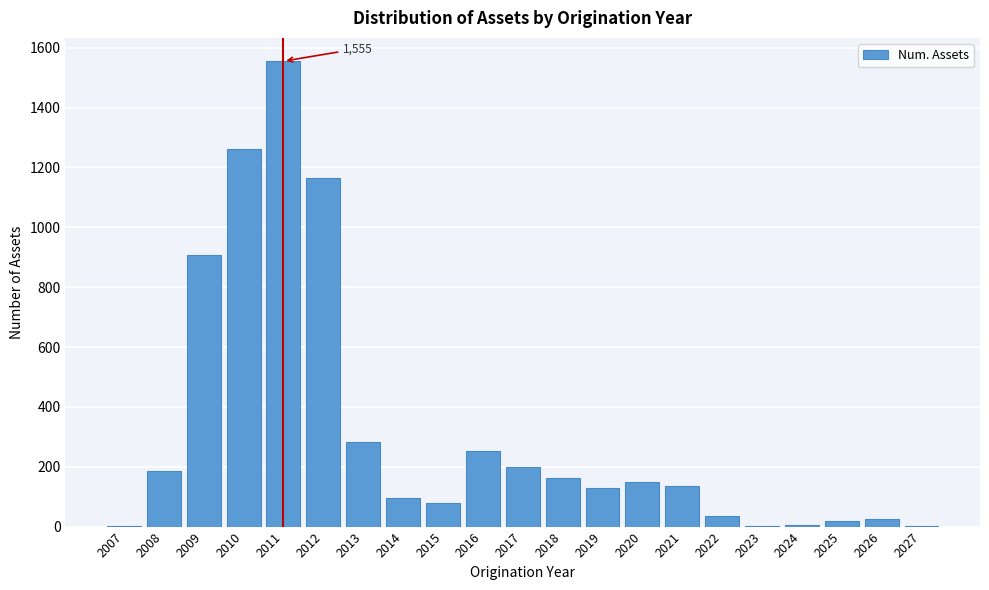

What is the greatest value displayed?

1555